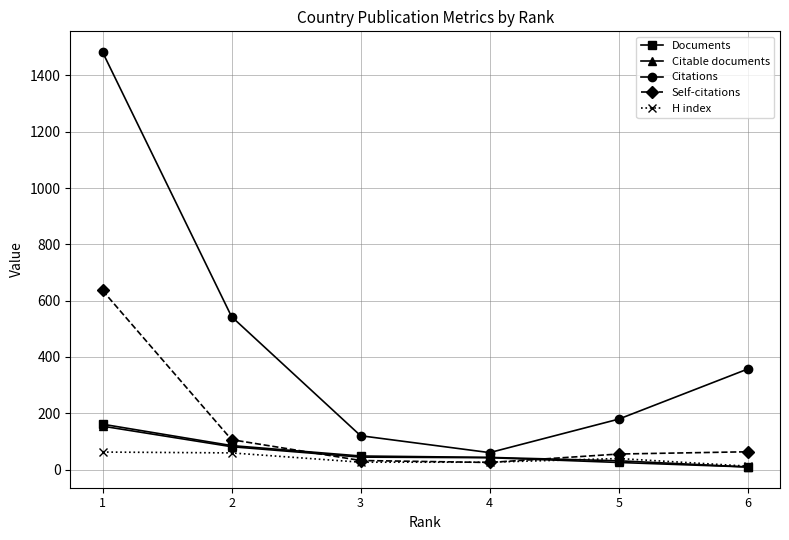

Is the value of Citable documents at 3 greater than the value of Self-citations at 1?

No